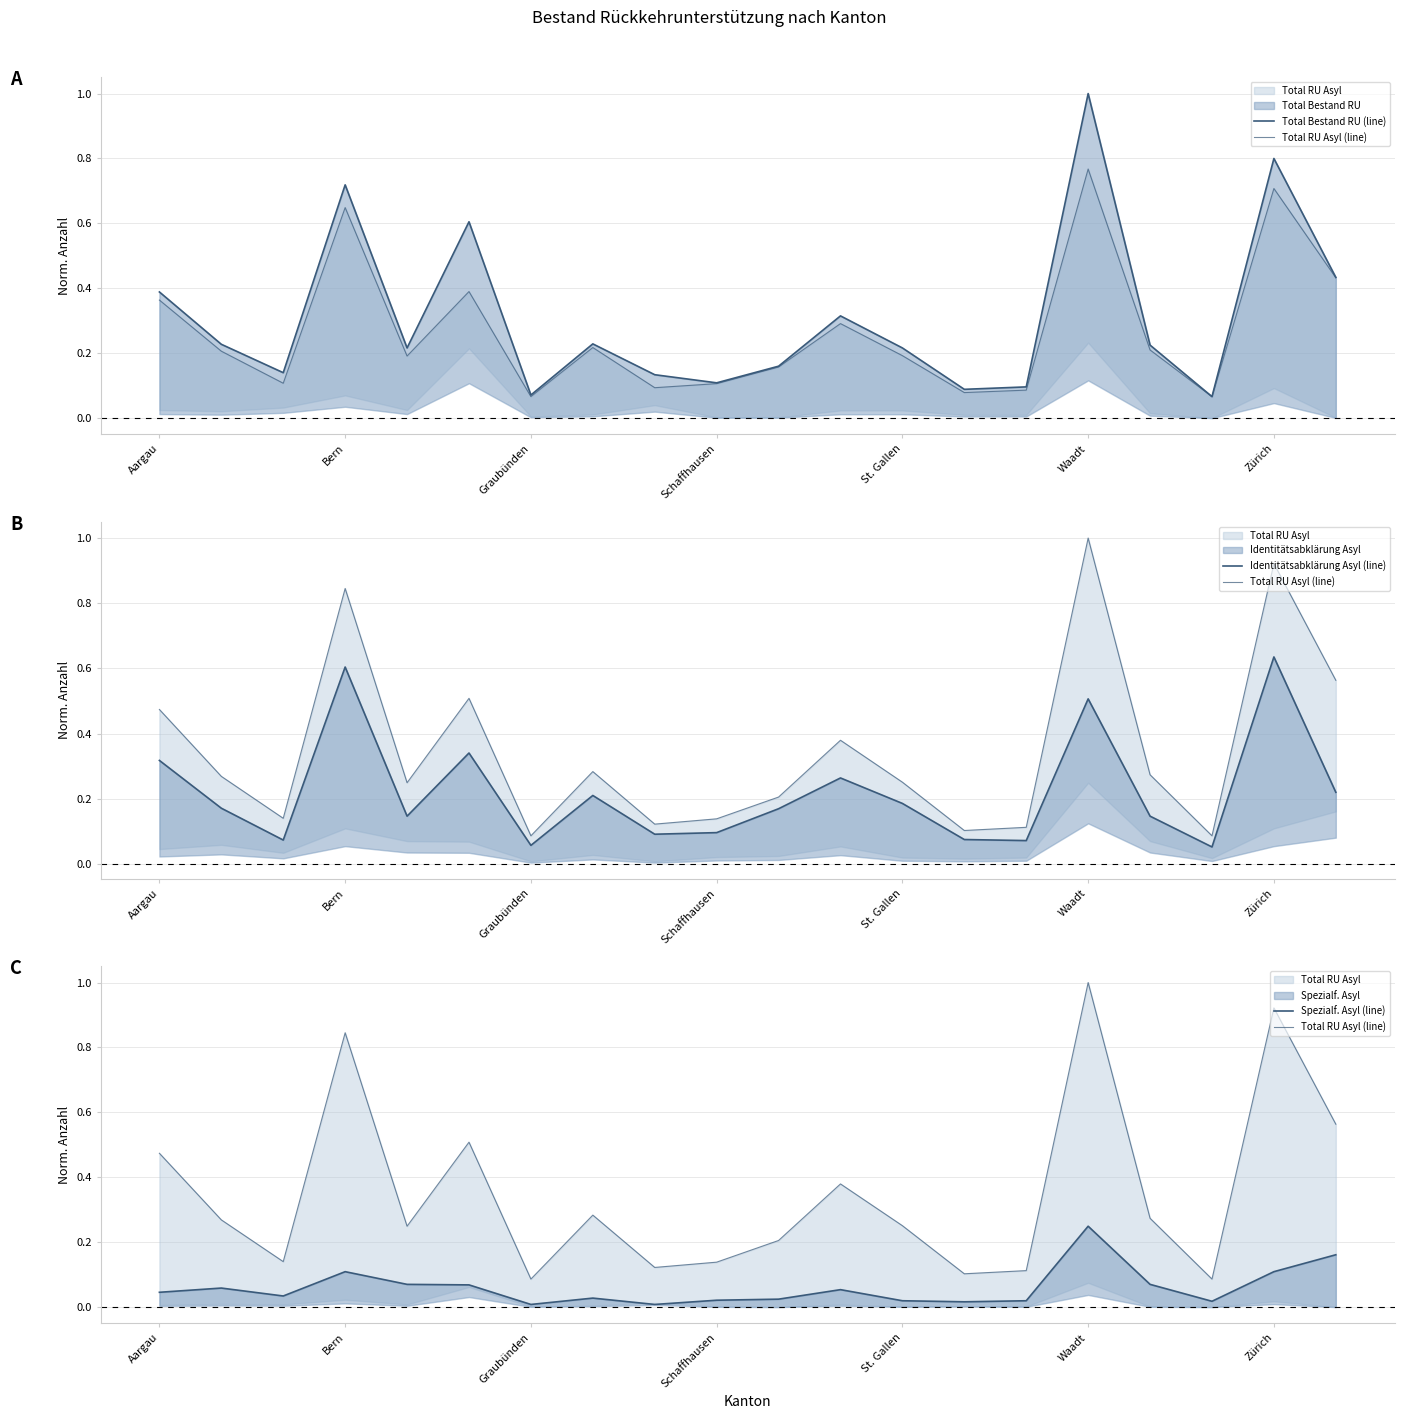

Which series ends up on top after the final intersection of Total RU Asyl (line) and Total Bestand RU (line)?

Total RU Asyl (line)